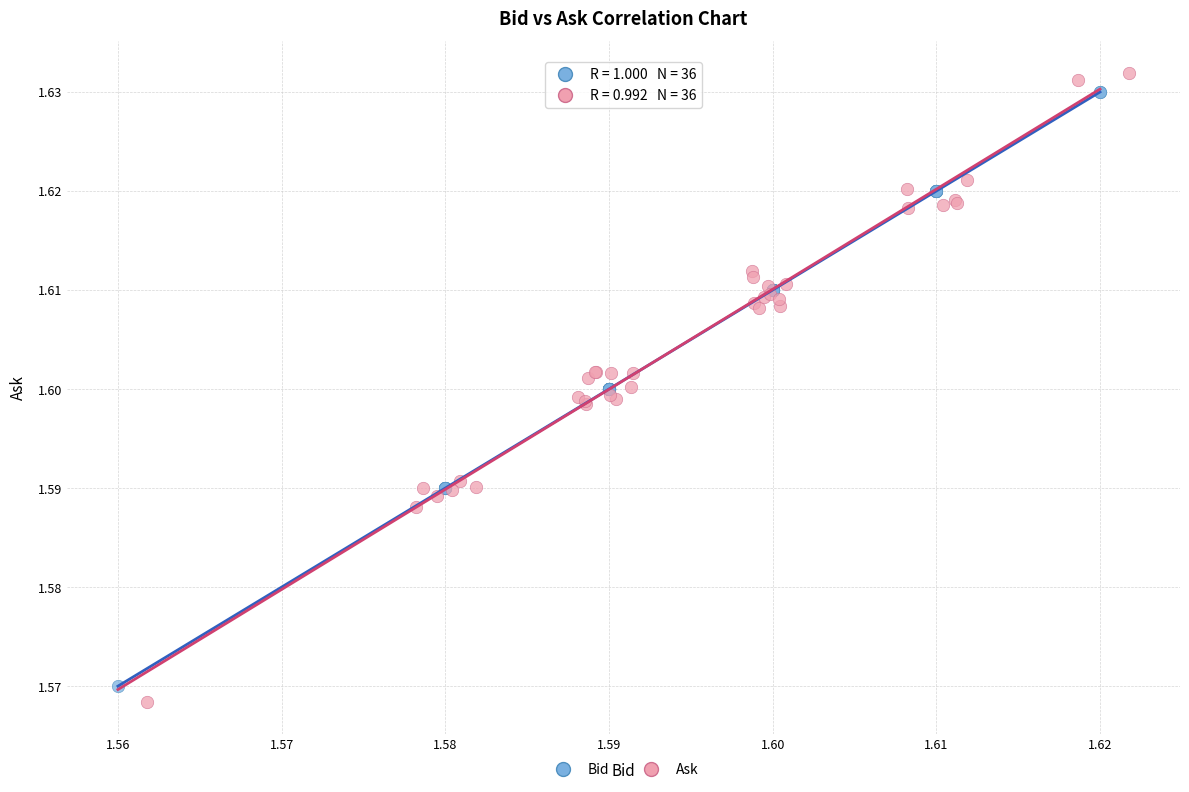

Which series has the widest spread of Y values?

Ask